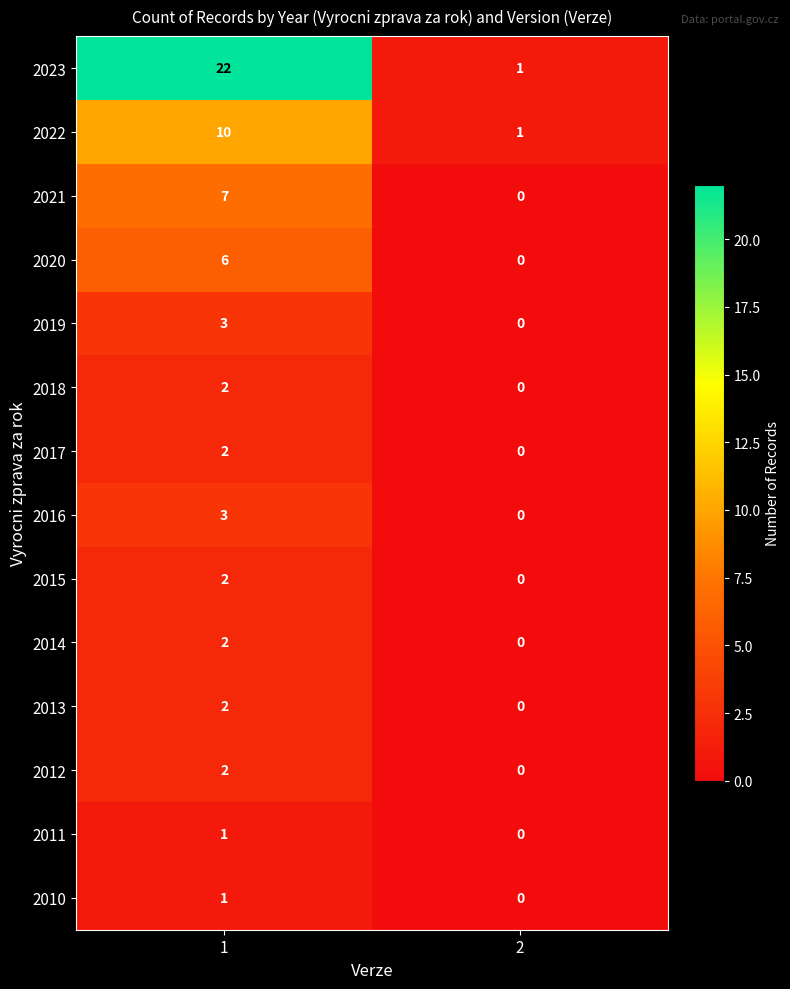

The 2015 series shows 1 at 2. True or false?

False